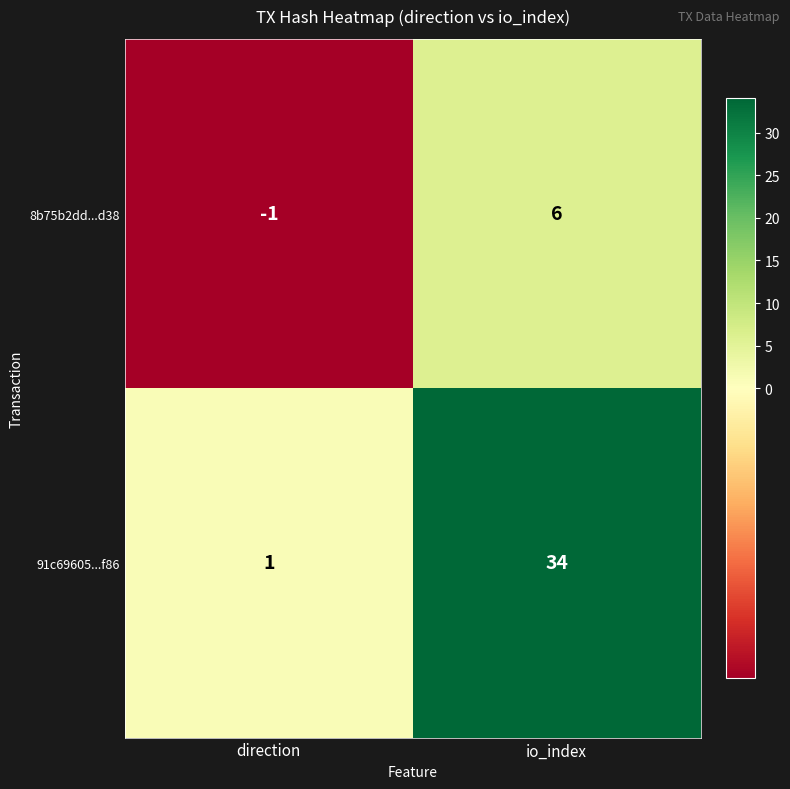

Rank the series at direction from highest to lowest value.

91c69605...f86, 8b75b2dd...d38